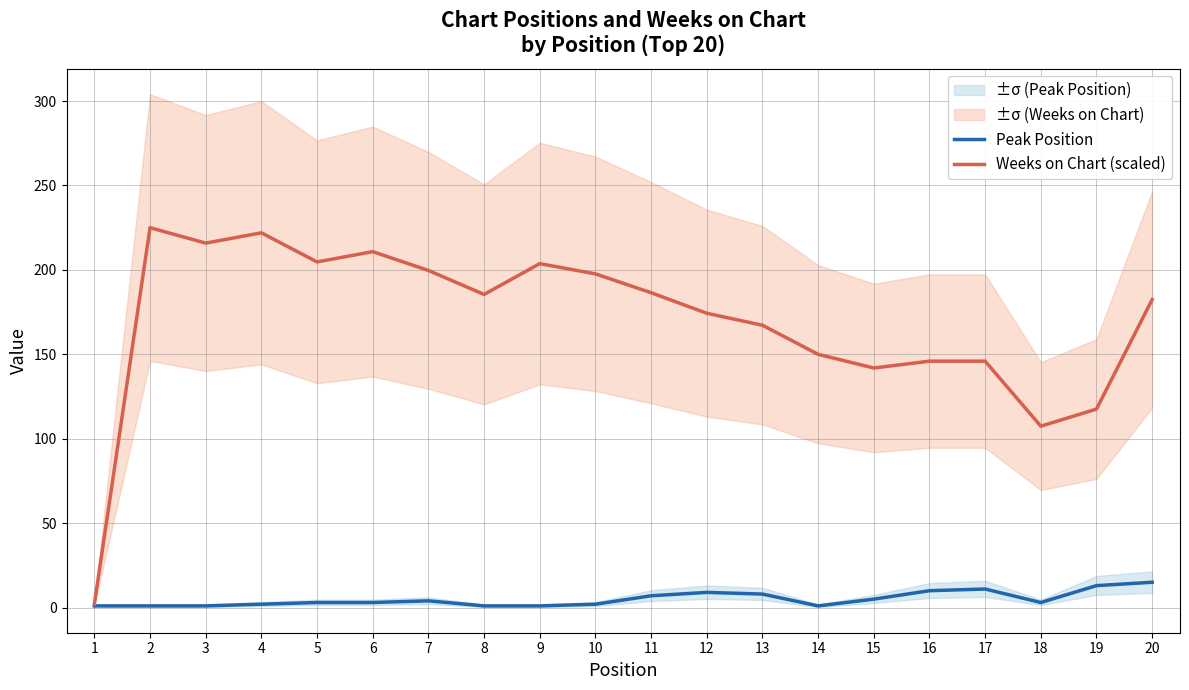

At which label does Weeks on Chart (scaled) first exceed 185?

2